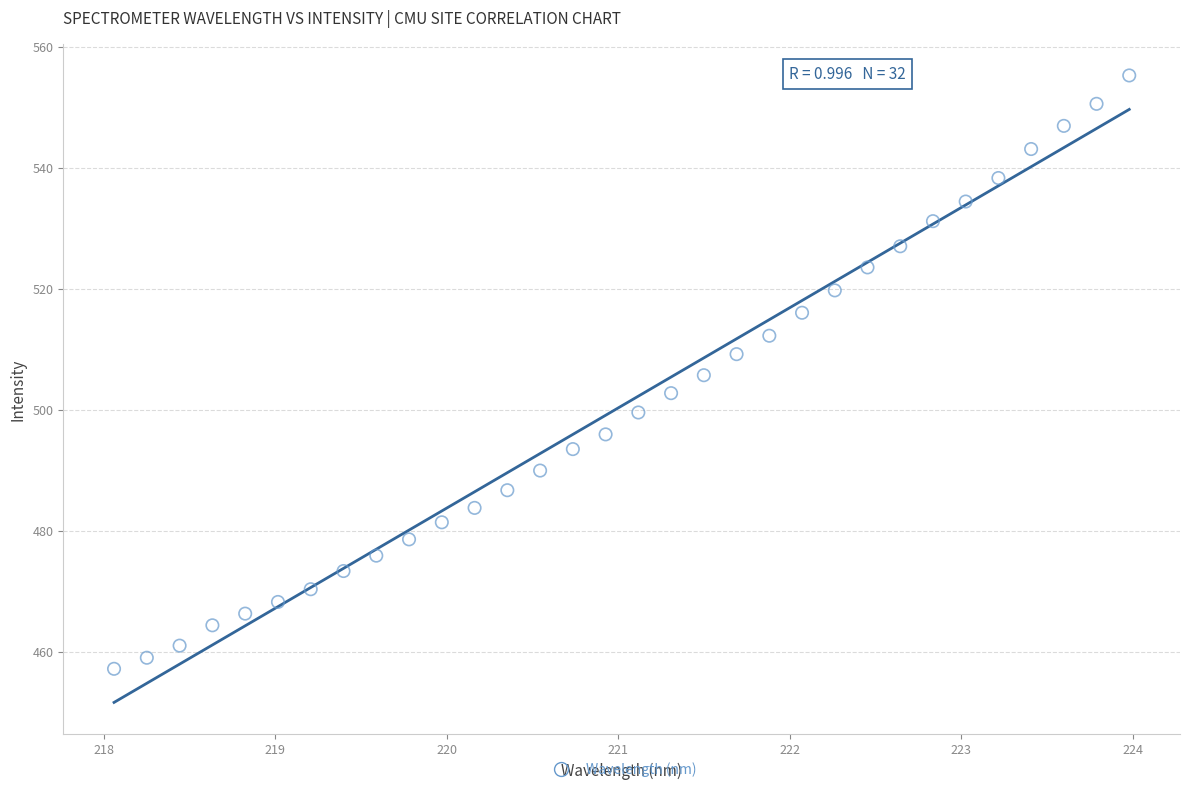

What is the range of X values (max minus min)?

5.9